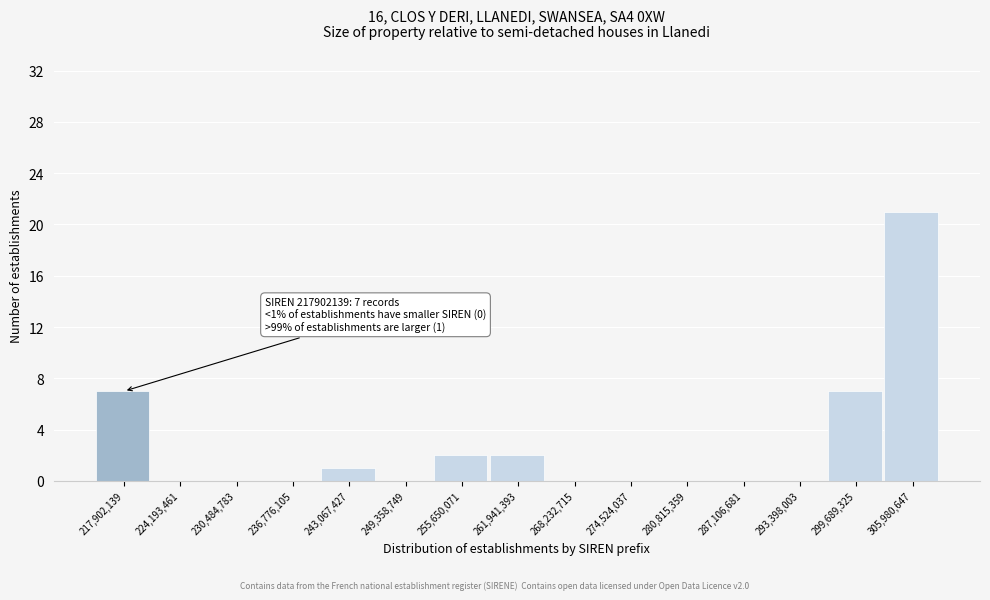

Reading right to left, what are all the values shown in this chart?

305,980,647=21	299,689,325=7	293,398,003=0	287,106,681=0	280,815,359=0	274,524,037=0	268,232,715=0	261,941,393=2	255,650,071=2	249,358,749=0	243,067,427=1	236,776,105=0	230,484,783=0	224,193,461=0	217,902,139=7